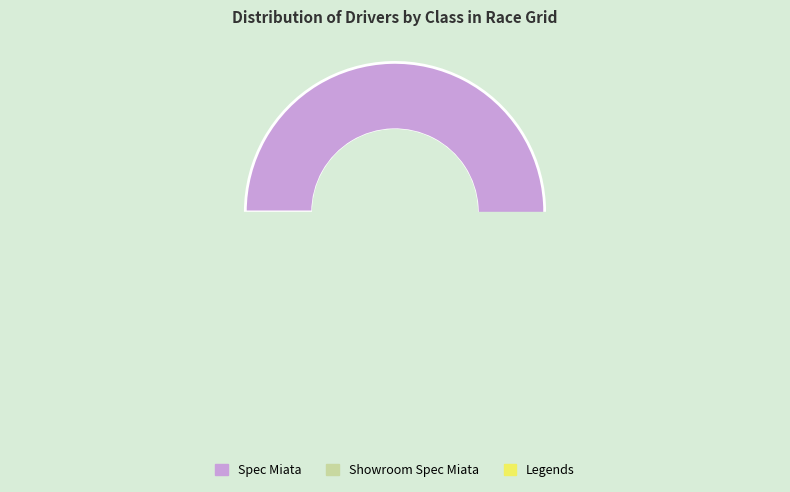

To the nearest percent, what is the average slice percentage?

33%